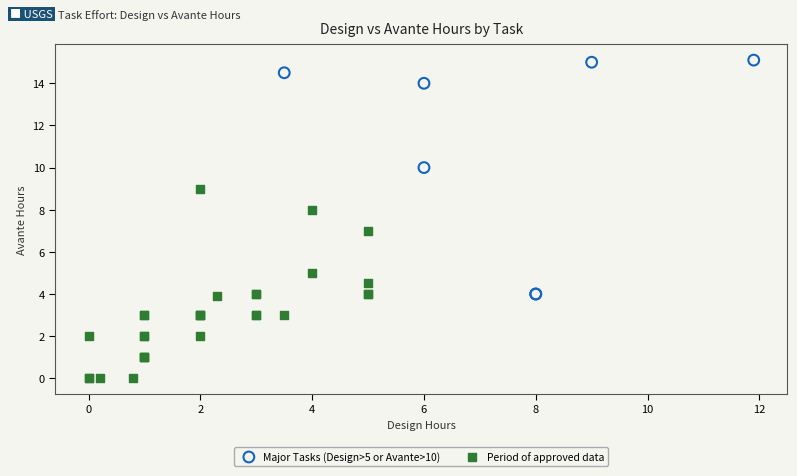

Which series contains the highest Y value?

Major Tasks (Design>5 or Avante>10)